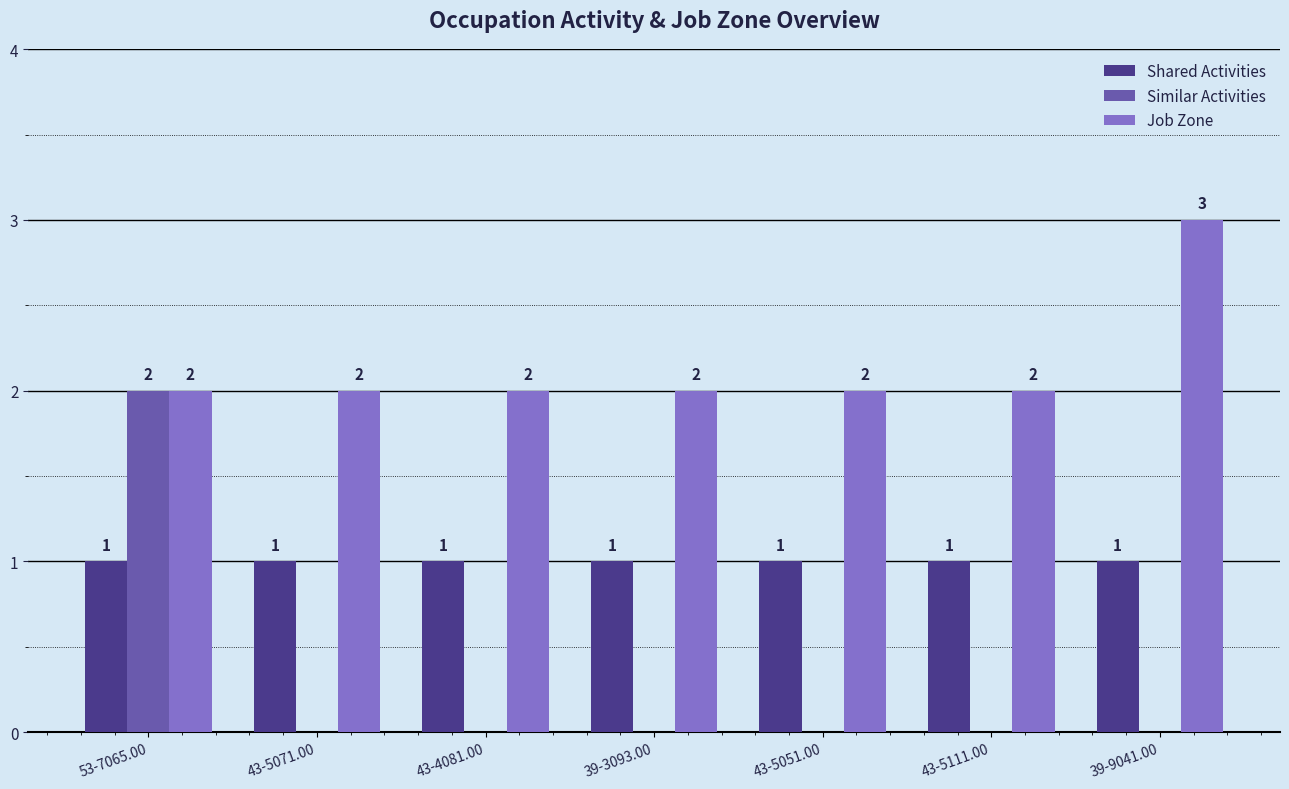

Which series changed the most between 53-7065.00 and 43-5051.00?

Similar Activities